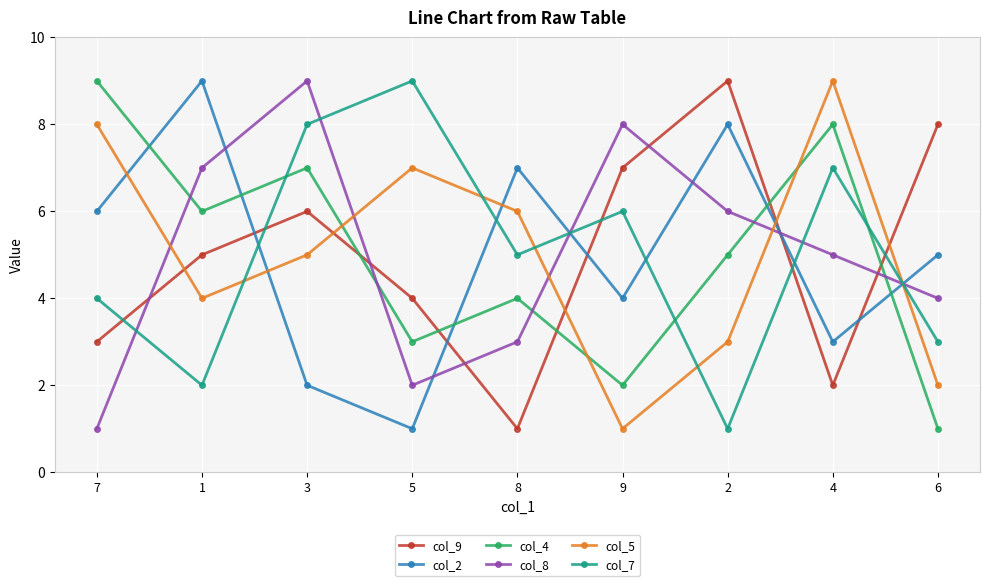

Reading left to right, what are all the values shown in this chart?

col_9: 3	5	6	4	1	7	9	2	8
col_2: 6	9	2	1	7	4	8	3	5
col_4: 9	6	7	3	4	2	5	8	1
col_8: 1	7	9	2	3	8	6	5	4
col_5: 8	4	5	7	6	1	3	9	2
col_7: 4	2	8	9	5	6	1	7	3